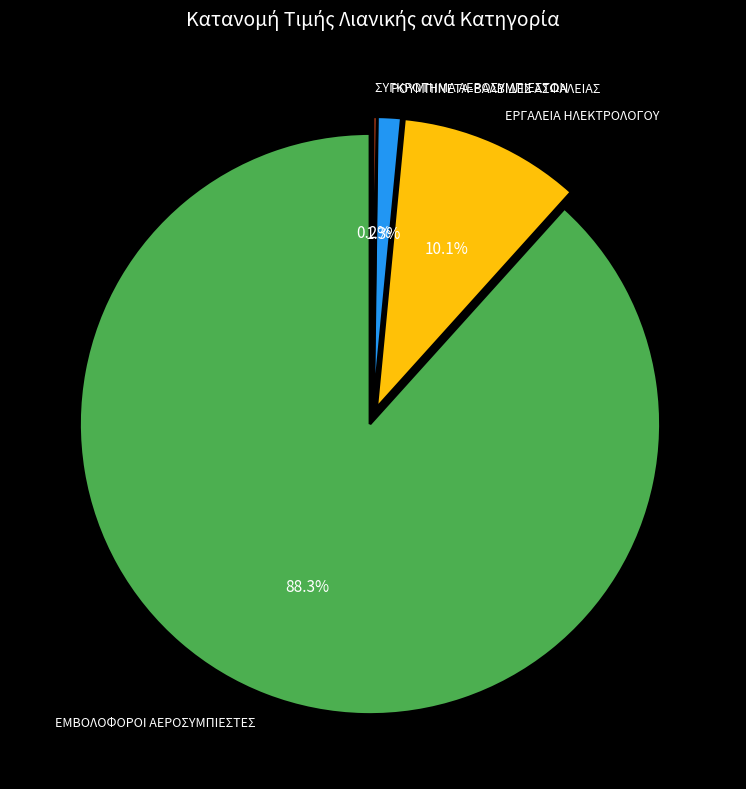

Is there a majority slice in this chart?

Yes